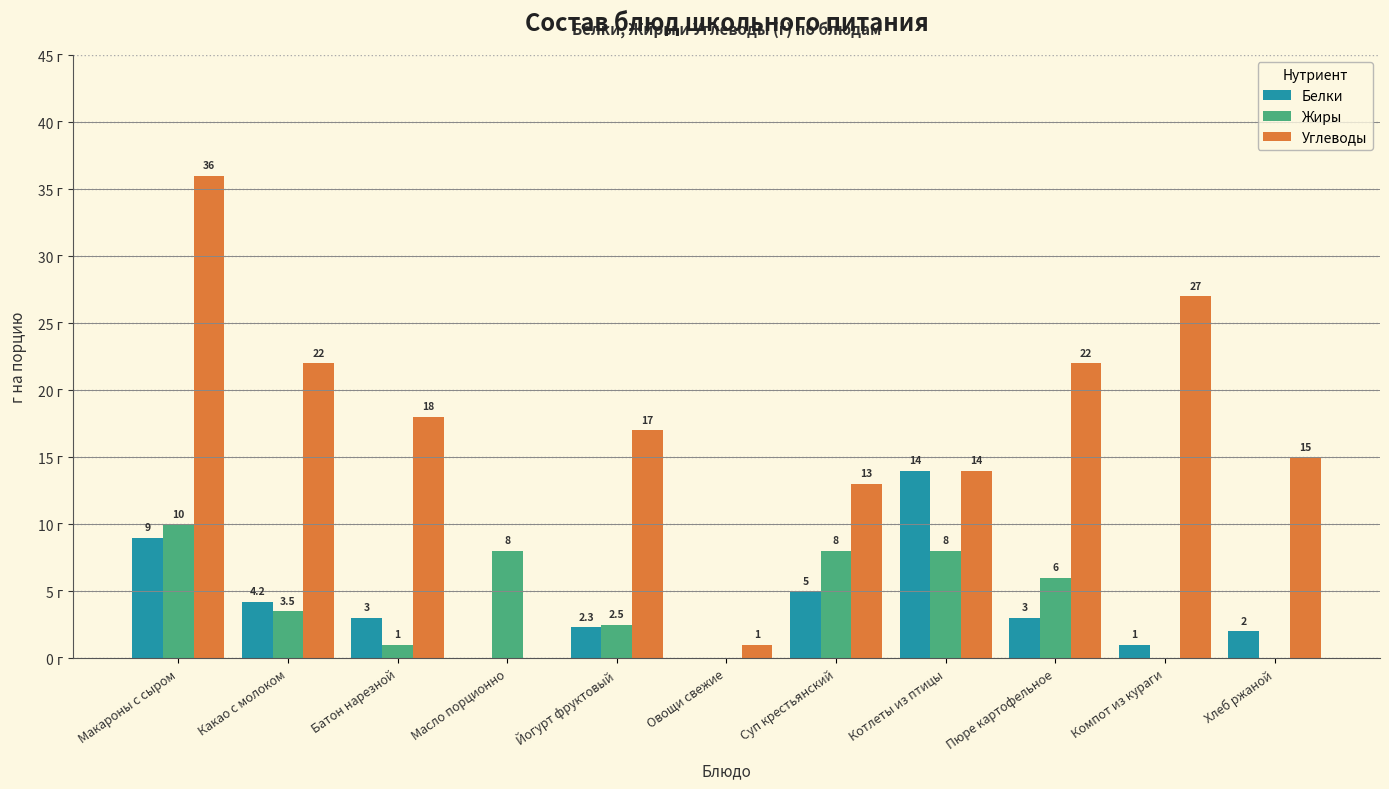

Which series changed the most between Батон нарезной and Йогурт фруктовый?

Жиры